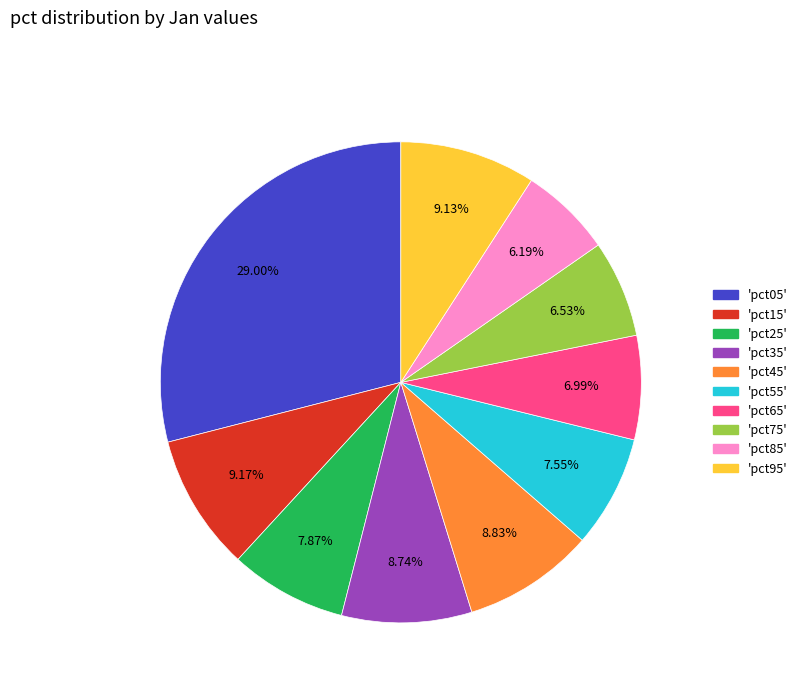

Is there a majority slice in this chart?

No